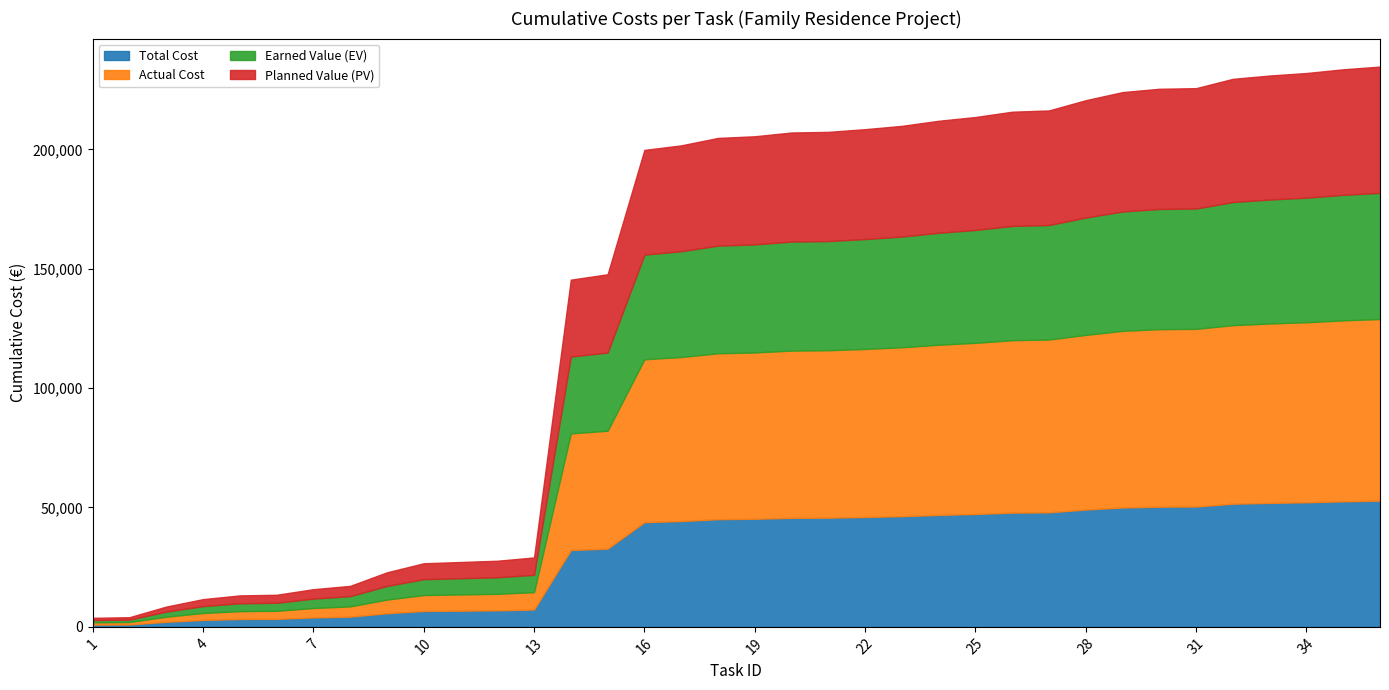

Between 24 and 34, which series saw the biggest shift?

Total Cost